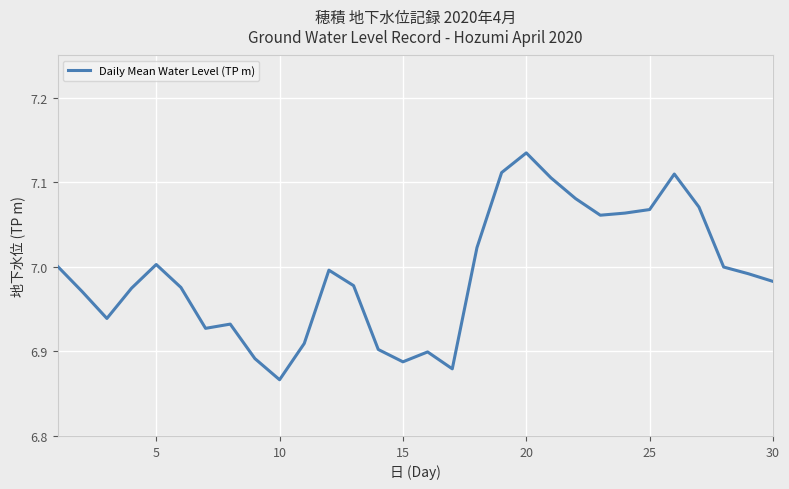

What is the difference between the maximum and minimum values?

0.3